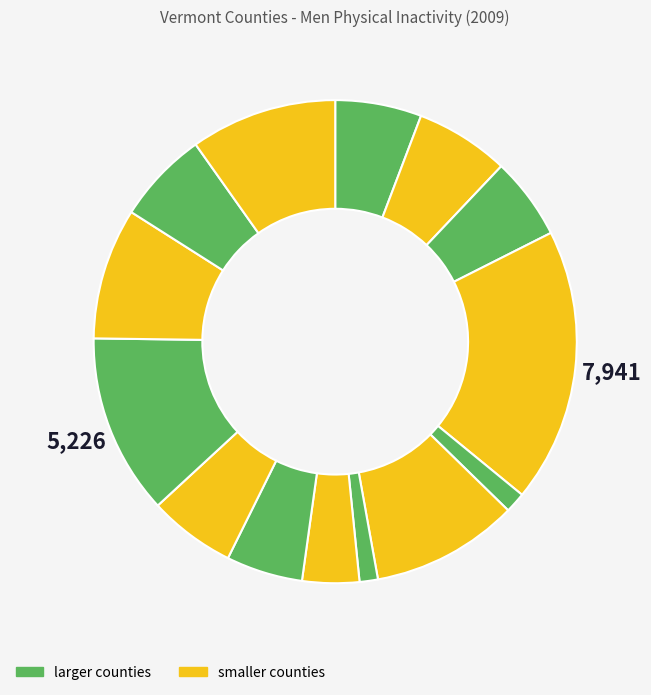

How many segments does this pie chart have?

14